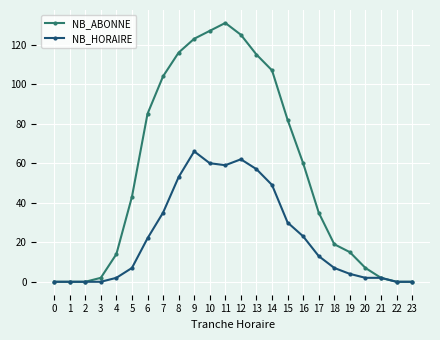

What are all the series names shown in the legend?

NB_ABONNE, NB_HORAIRE